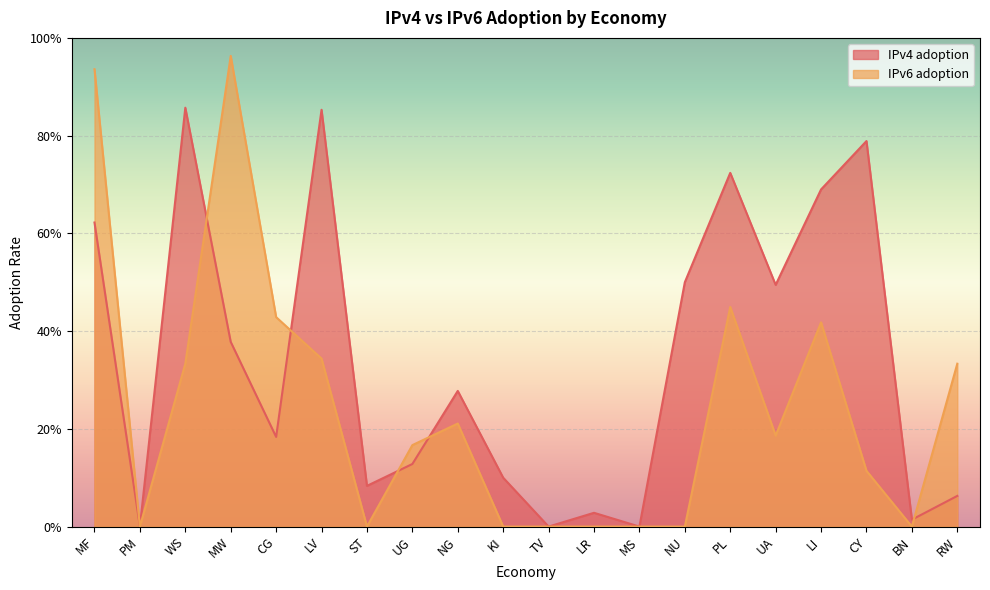

In IPv6 adoption, how many points are higher than both neighbors (excluding endpoints)?

4